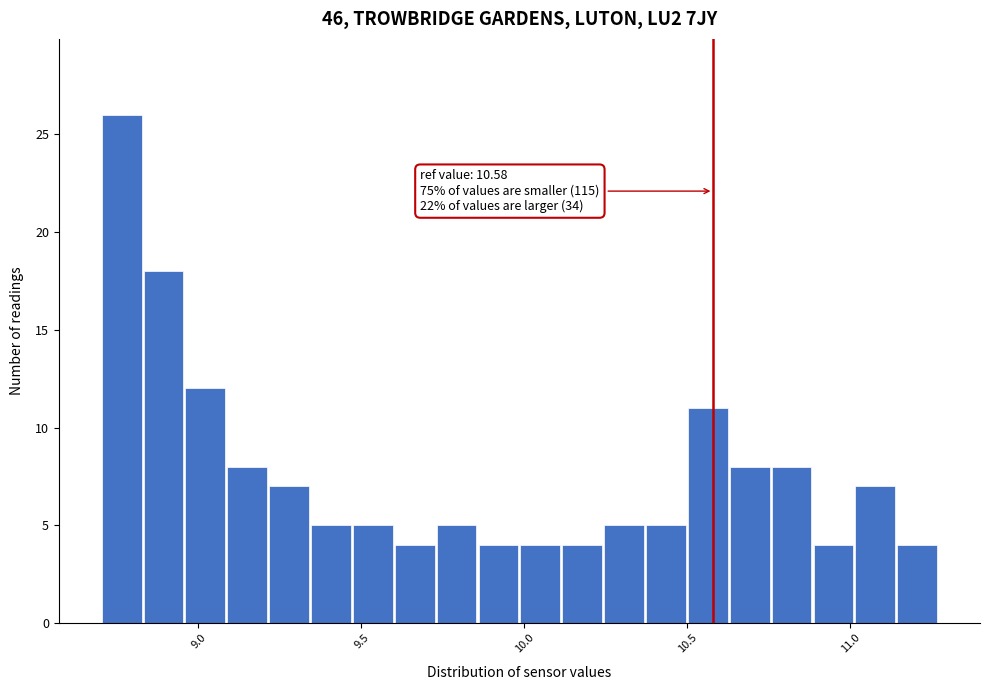

Read against the x-axis, roughly where is the centre of the tallest bar?

8.75